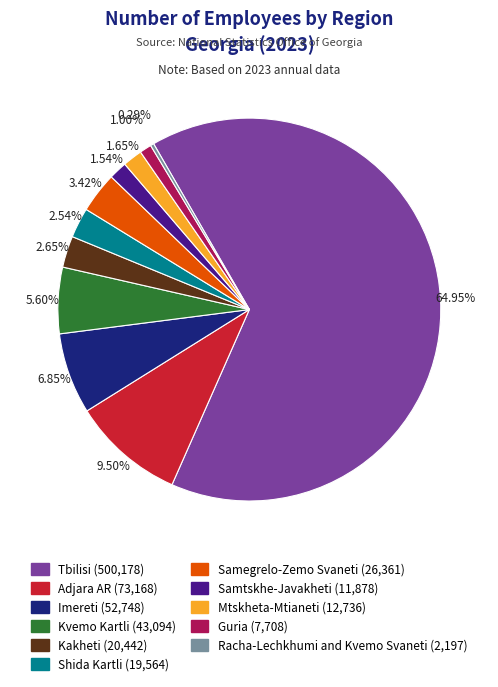

What is the total percentage of Shida Kartli and Samtskhe-Javakheti?

4.1%